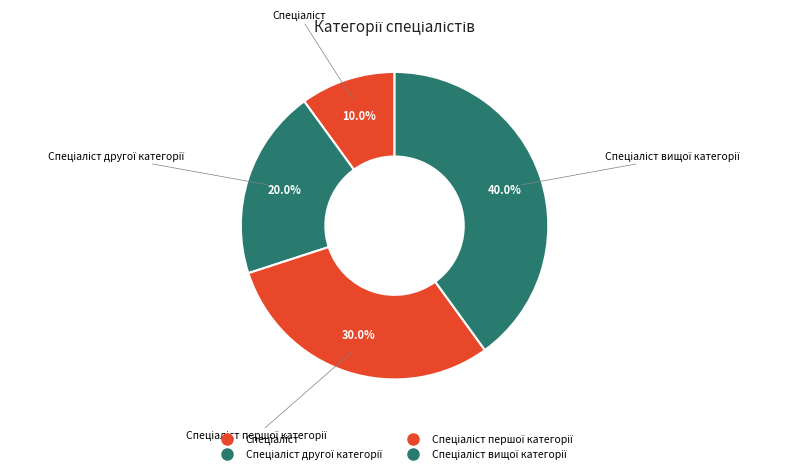

How many segments does this pie chart have?

4